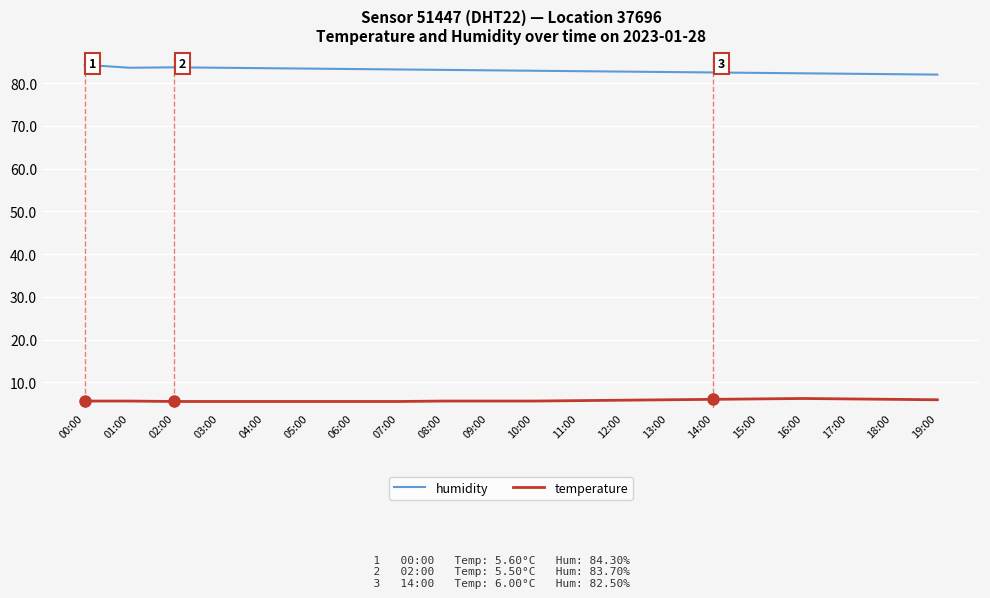

What is the maximum value for humidity?

84.3